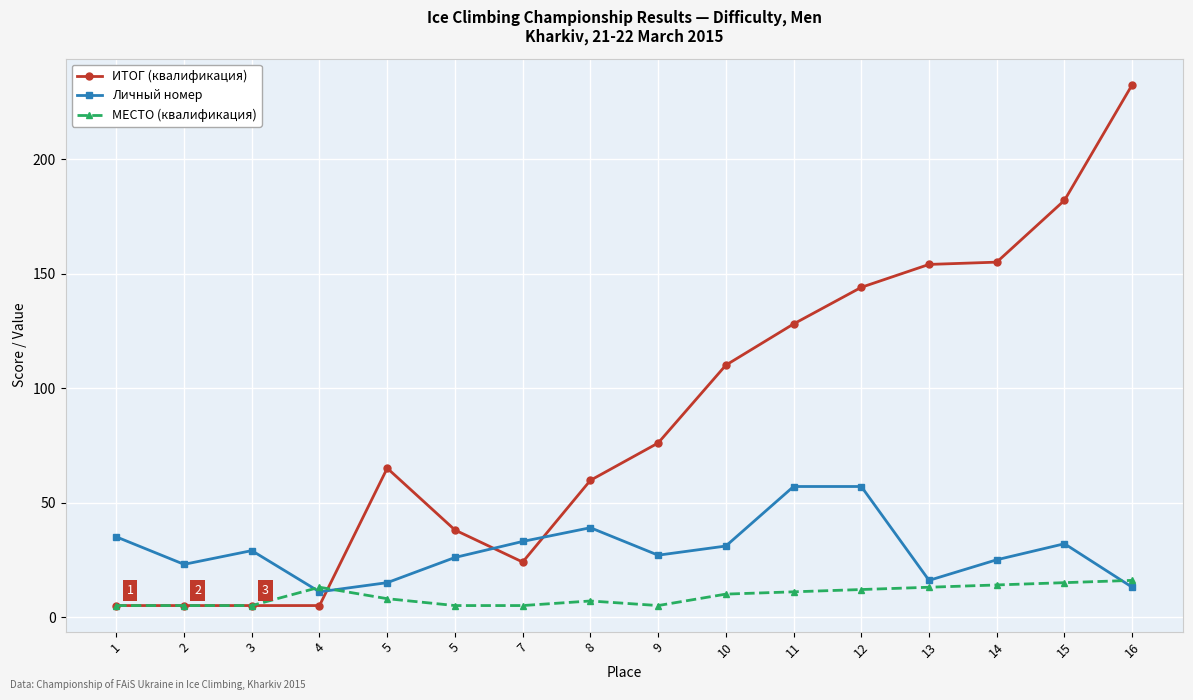

How many intersections are there between Личный номер and МЕСТО (квалификация)?

3